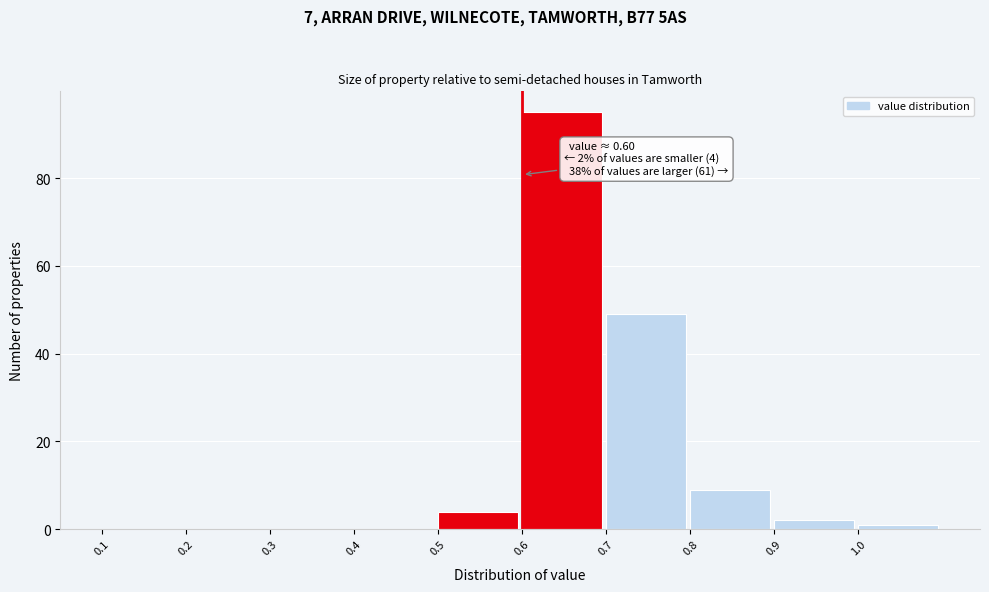

Which range on the x-axis has the tallest bar?

0.6 to 0.7